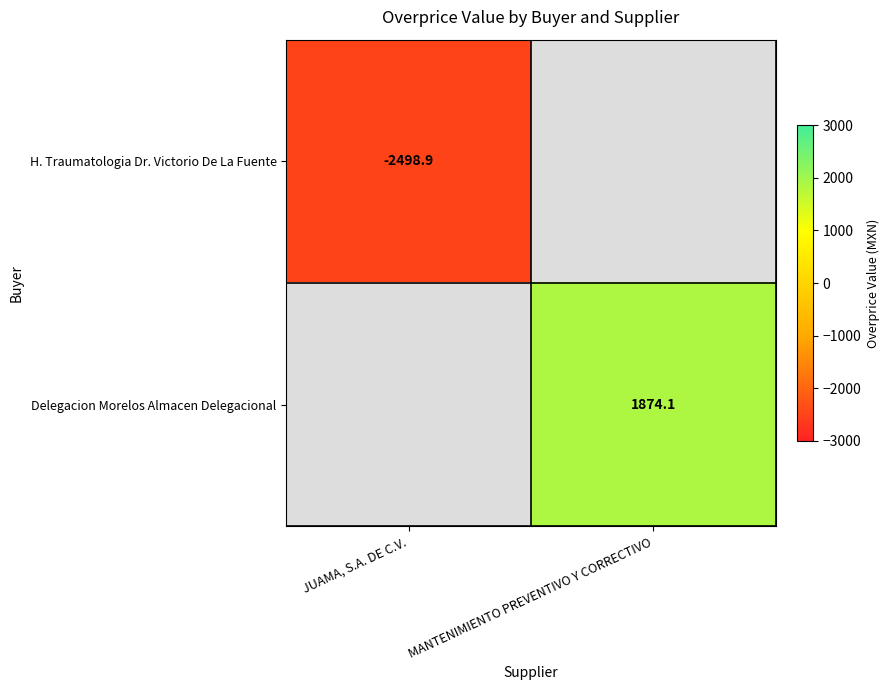

Is the value of Delegacion Morelos Almacen Delegacional at MANTENIMIENTO PREVENTIVO Y CORRECTIVO greater than the value of H. Traumatologia Dr. Victorio De La Fuente at MANTENIMIENTO PREVENTIVO Y CORRECTIVO?

No